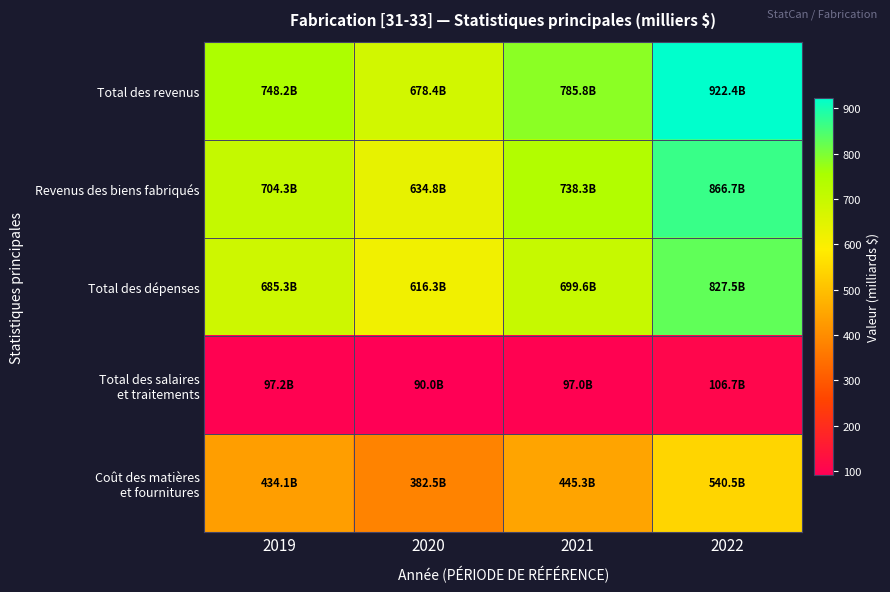

At how many categories does at least one series exceed 823?

1